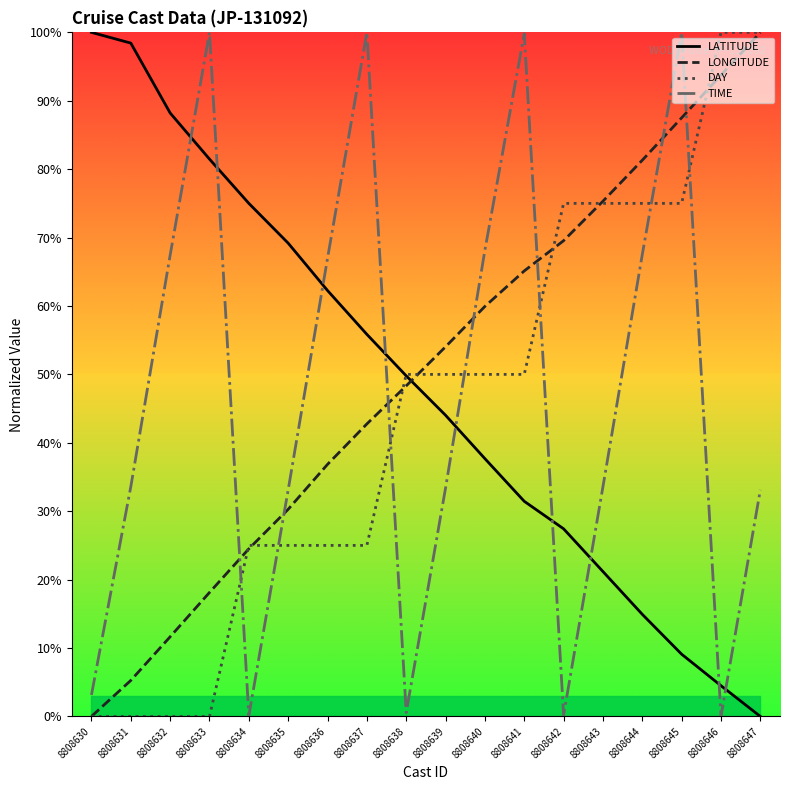

List the series in order of their peak value, highest first.

LATITUDE, LONGITUDE, DAY, TIME